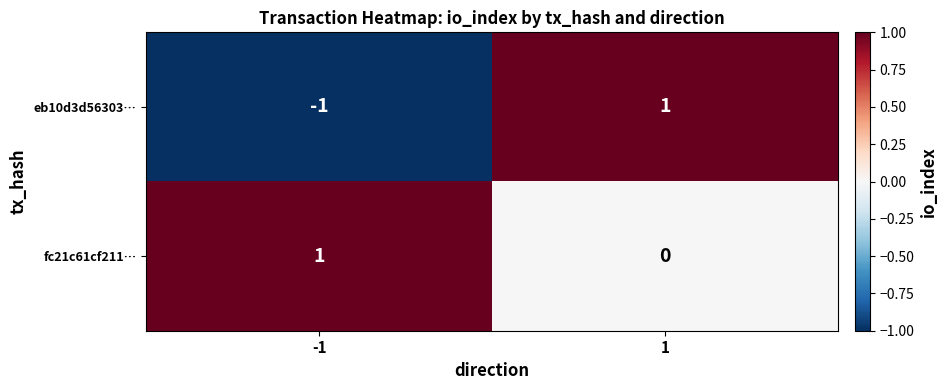

Reading left to right, list all the values displayed in this chart.

eb10d3d56303…: -1=-1	1=1
fc21c61cf211…: -1=1	1=0